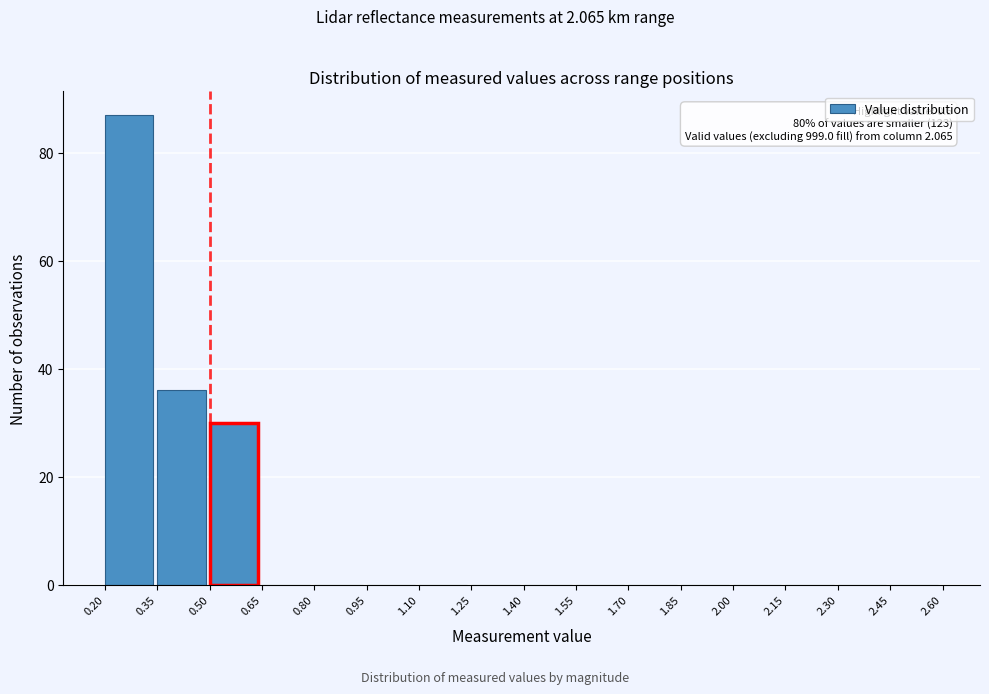

Over which range of the x-axis is the bar tallest?

0.20 to 0.35